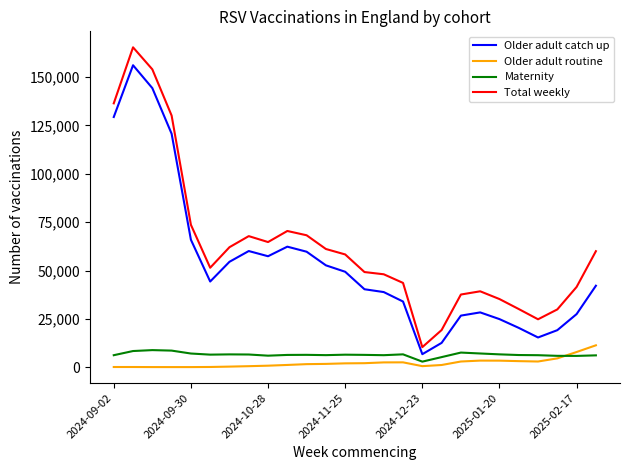

Does the chart have visible grid lines?

No